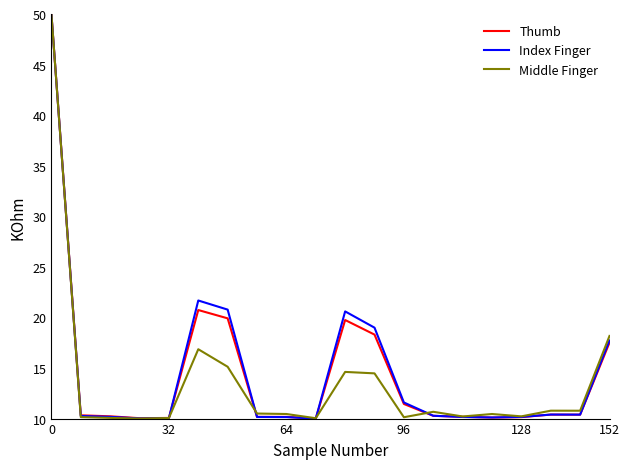

What is the maximum value shown in the chart?

50.0